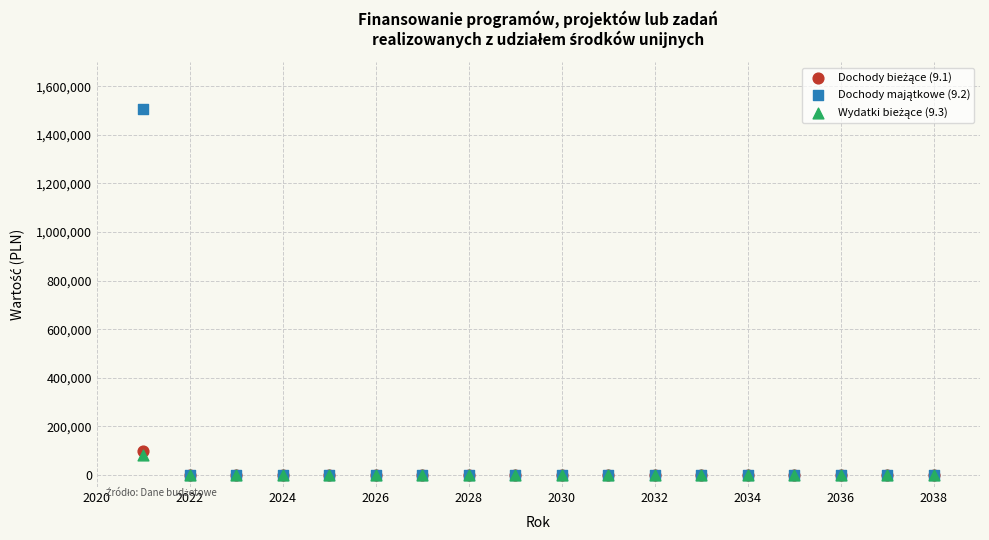

Across all series, what Y value is closest to 753557?

100000